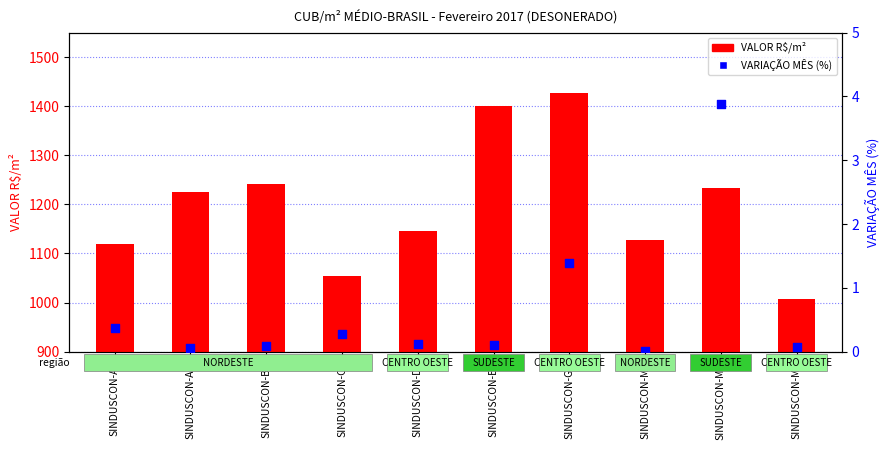

Which series has the largest total across all categories?

VALOR R$/m²